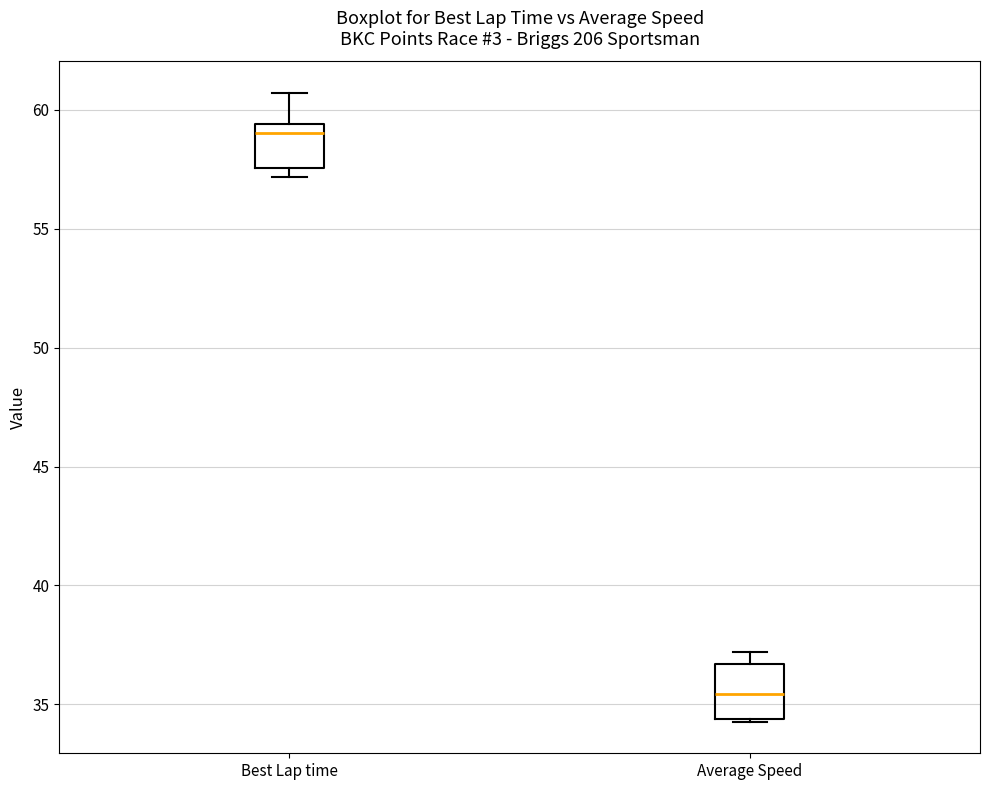

Which box's median line is the lowest?

Average Speed